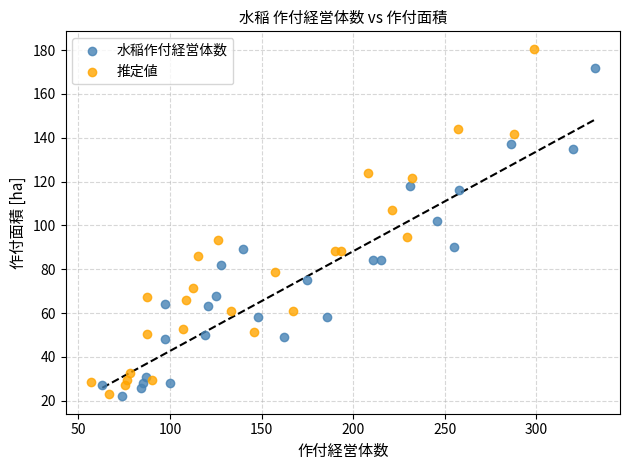

Which series has the largest Y range (max minus min)?

推定値